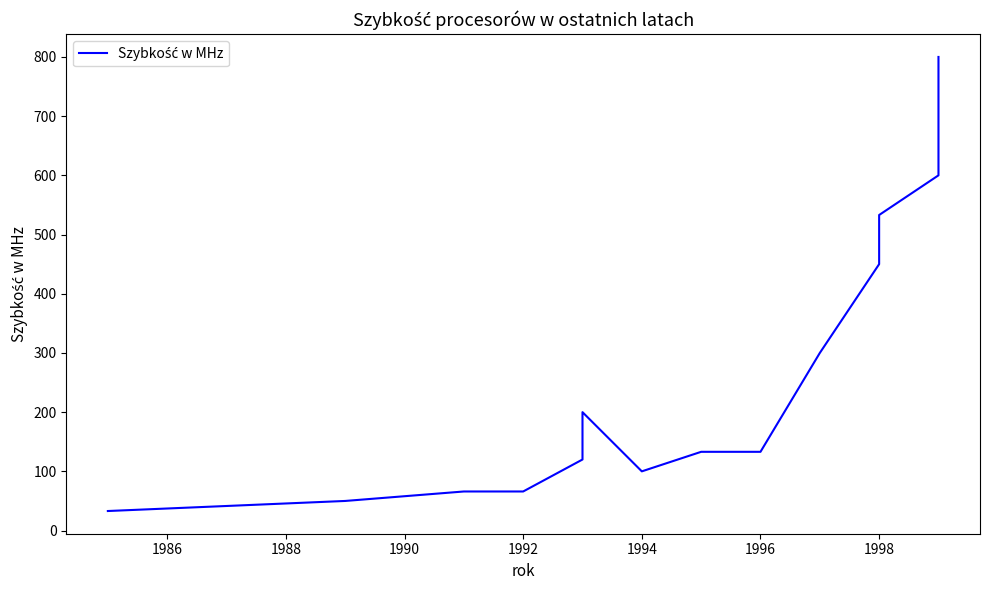

How many interior local valleys (lower than both neighbors) does the data have?

1